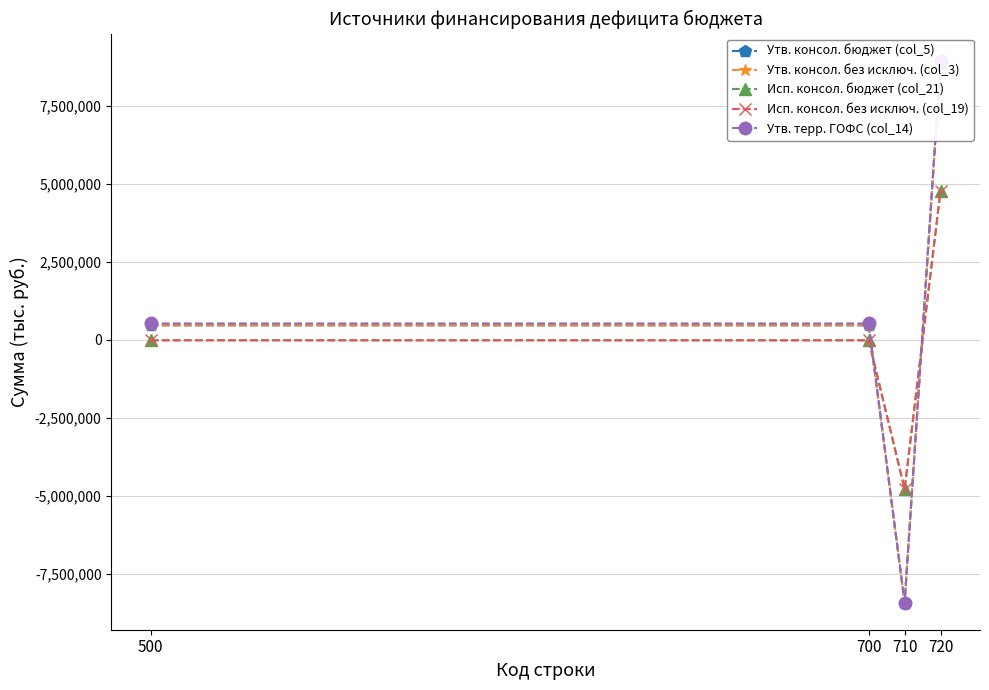

Which series changed the most between 500 and 720?

Утв. консол. бюджет (col_5)